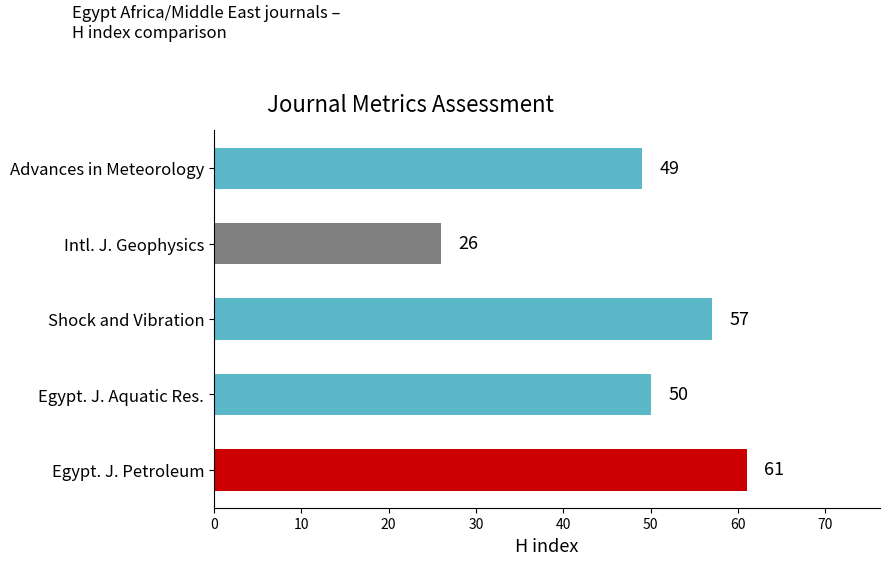

Reading bottom to top, transcribe all the data shown in this chart.

61	50	57	26	49